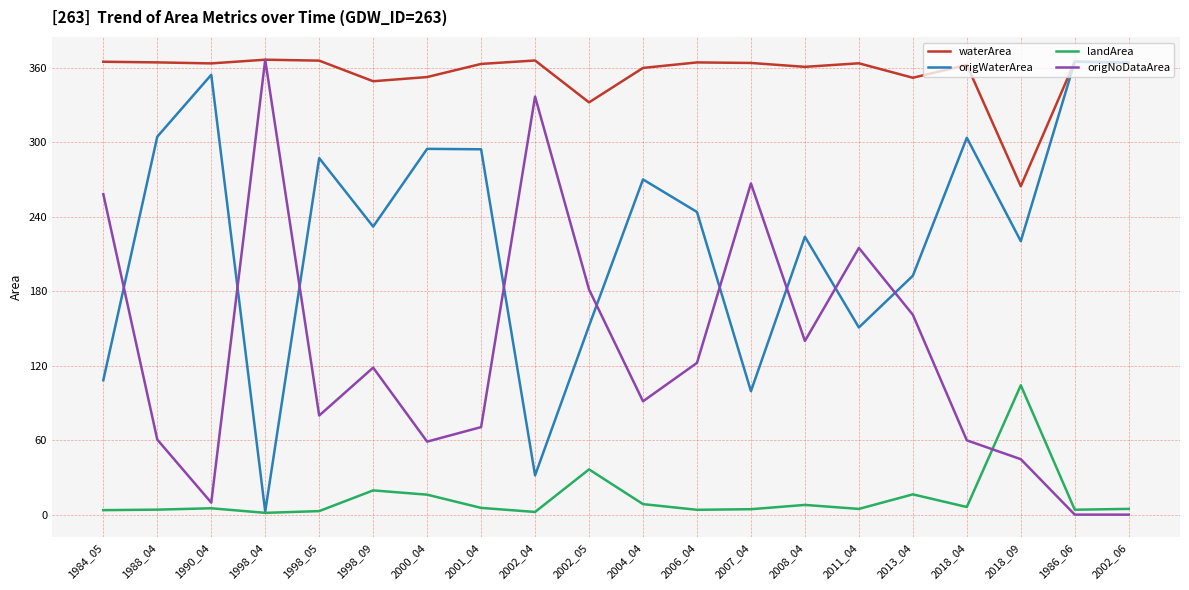

Where is origNoDataArea nearest to the value 183?

2002_05